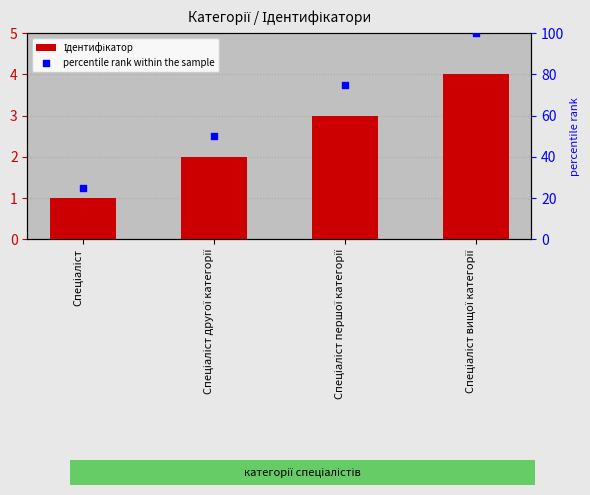

What are all the series names shown in the legend?

Ідентифікатор, percentile rank within the sample